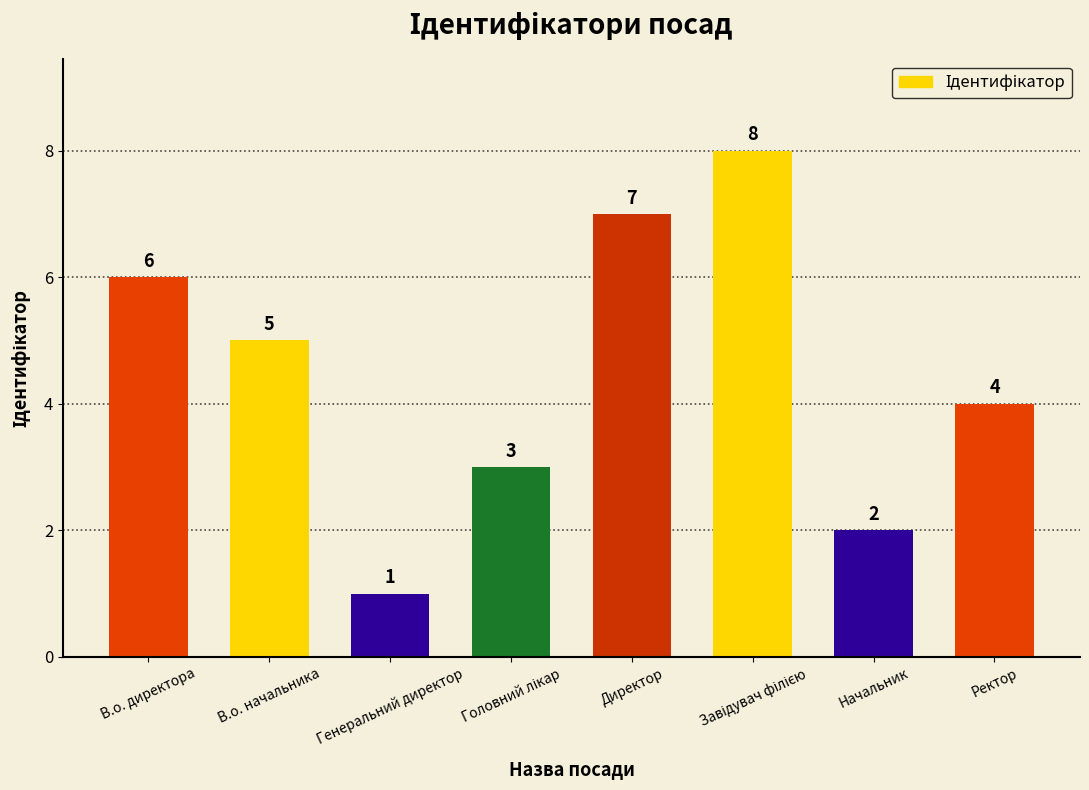

The value at Директор is 7. True or false?

True